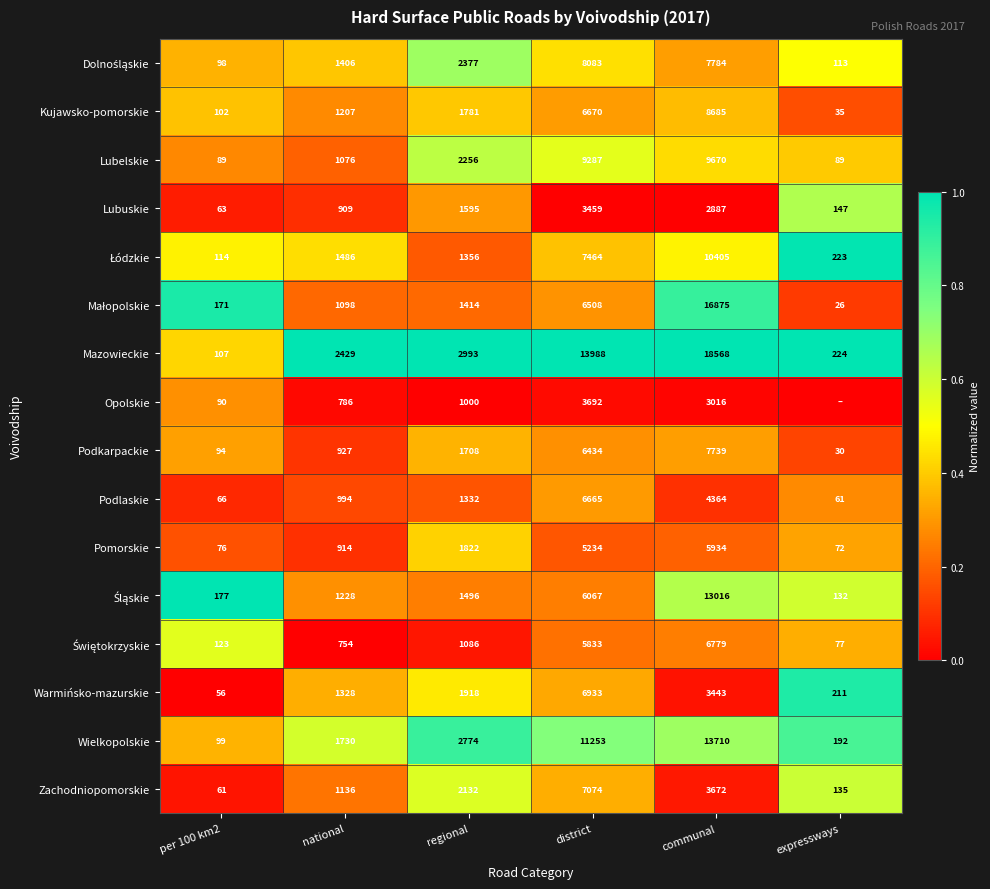

What is the difference between the Zachodniopomorskie values at district and per 100 km2?

7013